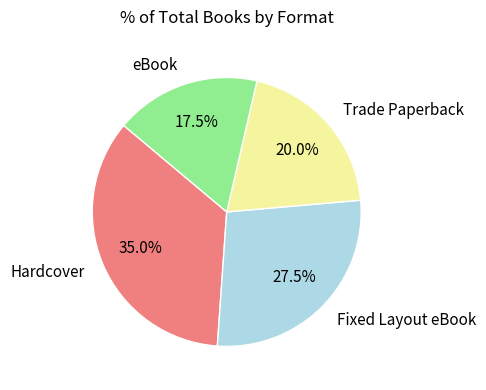

What is the largest slice in the pie chart?

Hardcover